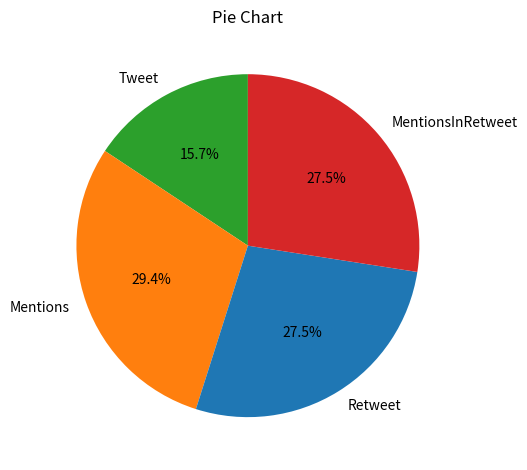

What is the ratio of the value at Mentions to the value at Tweet?

1.9